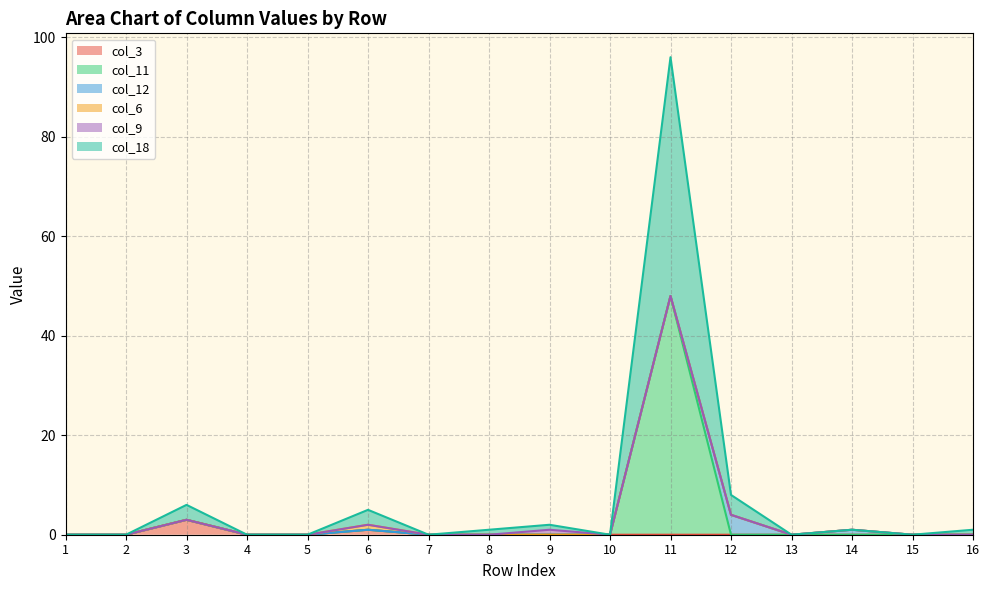

How many categories are shown in the chart?

16